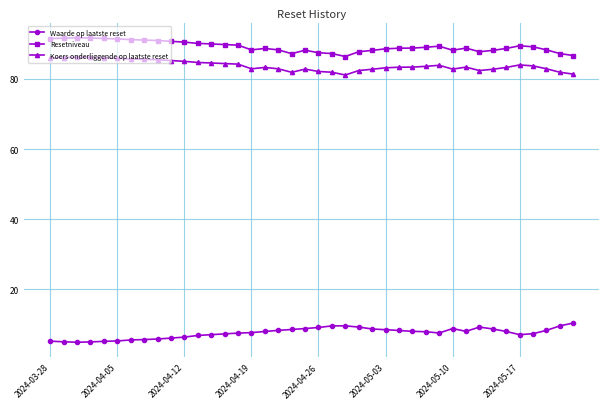

What are all the series names shown in the legend?

Waarde op laatste reset, Resetniveau, Koers onderliggende op laatste reset